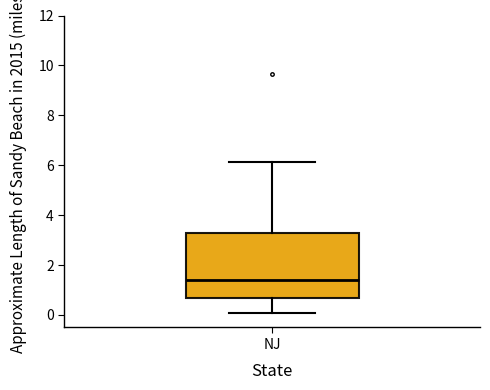

Transcribe this box plot: give where the median line is, the range the box spans, and where the two whiskers end, as read against the y-axis. The values are not printed on the chart, so give them approximately, as read against the axis.

median 1.4, box 0.8 to 3.2, whiskers 0.0 to 6.2